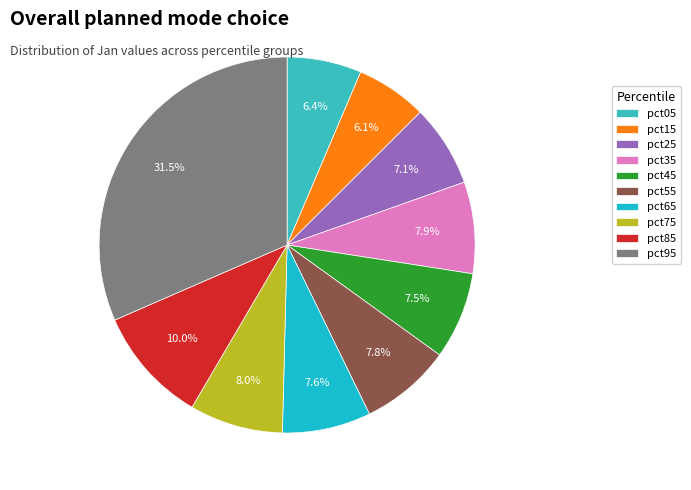

Between pct85 and pct35, which is larger?

pct85